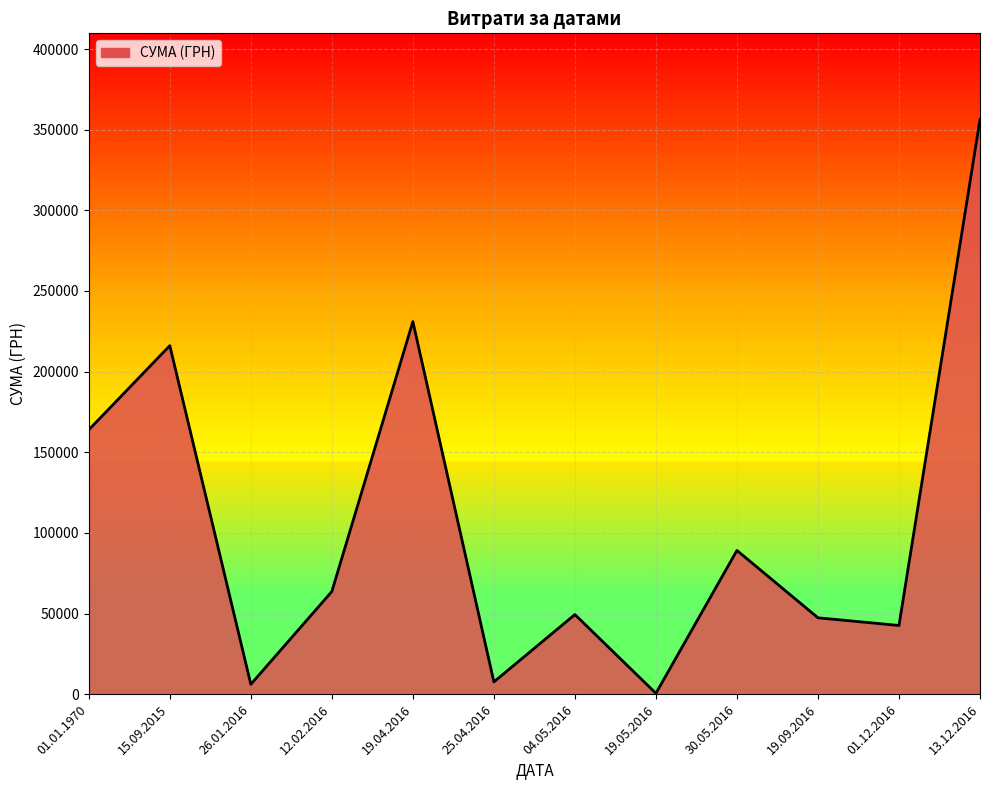

Which category has the highest value across all series?

13.12.2016